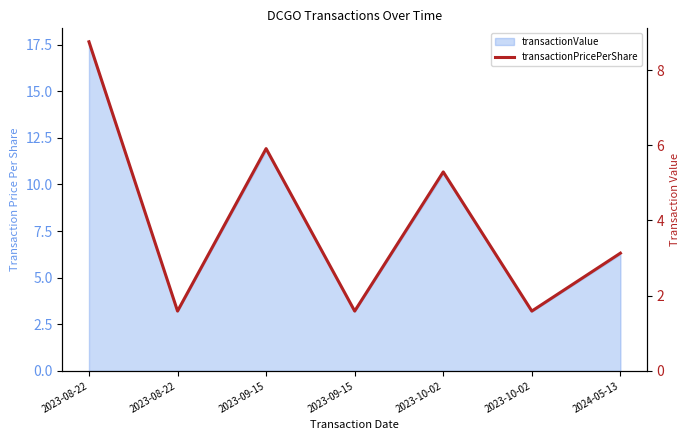

What is the sum of all values?

27.9